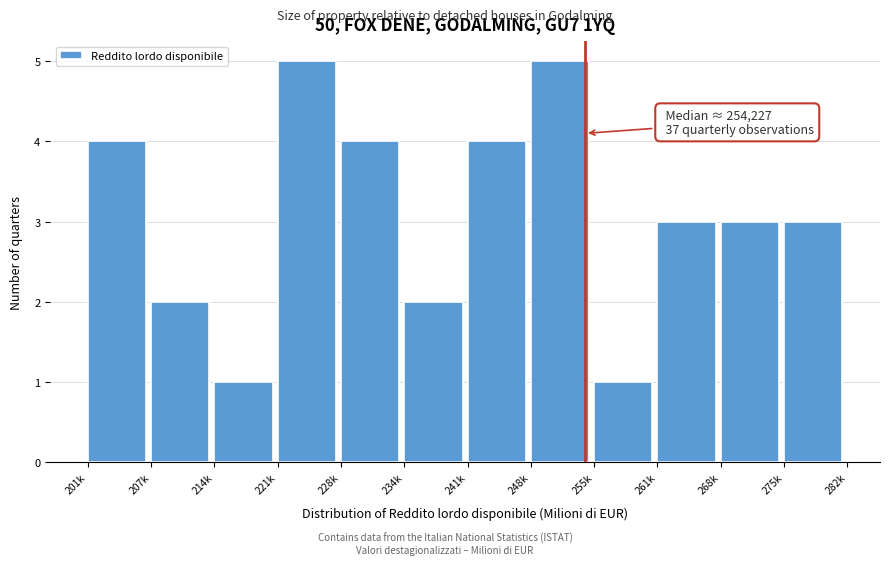

Reading left to right, list all the values displayed in this chart.

201k=4	207k=2	214k=1	221k=5	228k=4	234k=2	241k=4	248k=5	255k=1	261k=3	268k=3	275k=3